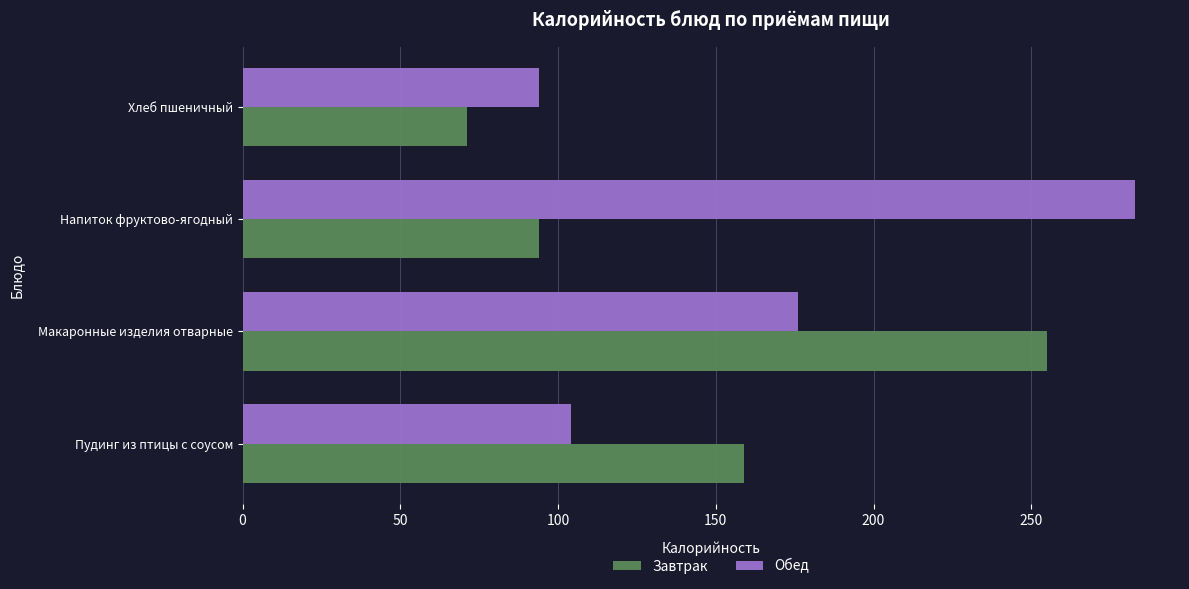

List the labels in order of Обед value, largest first.

Напиток фруктово-ягодный, Макаронные изделия отварные, Пудинг из птицы с соусом, Хлеб пшеничный